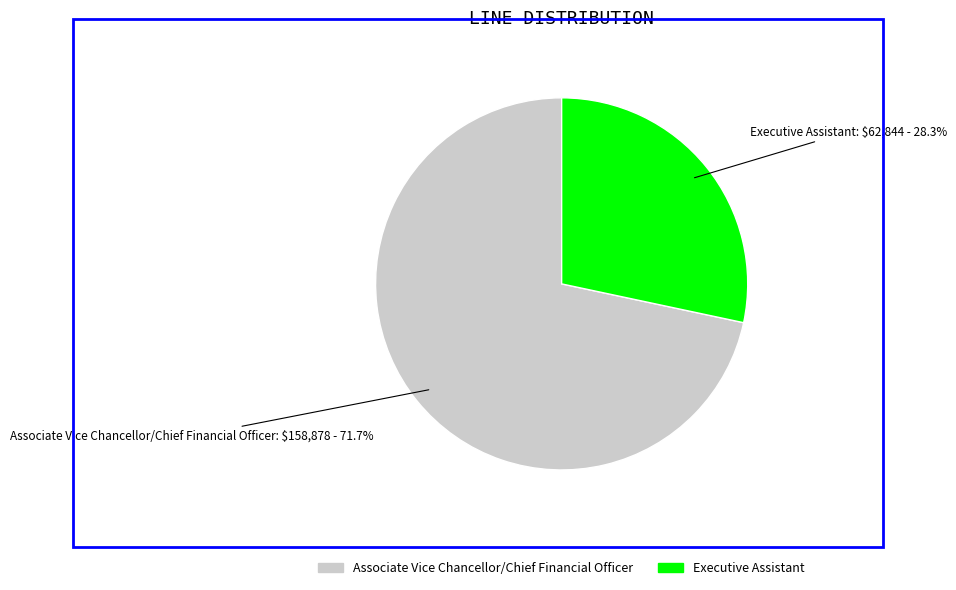

What percentage is the Executive Assistant slice, to the nearest percent?

28%